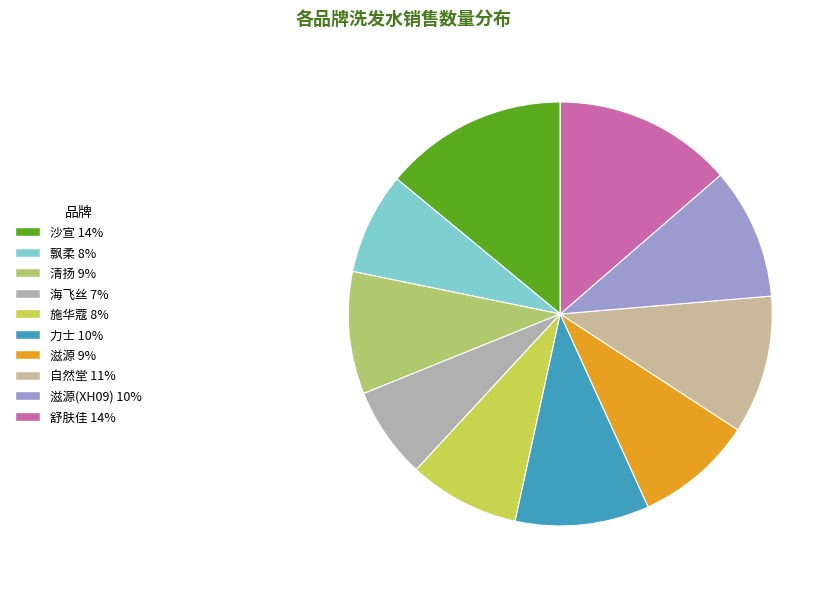

Which category has the smallest portion of the pie?

海飞丝